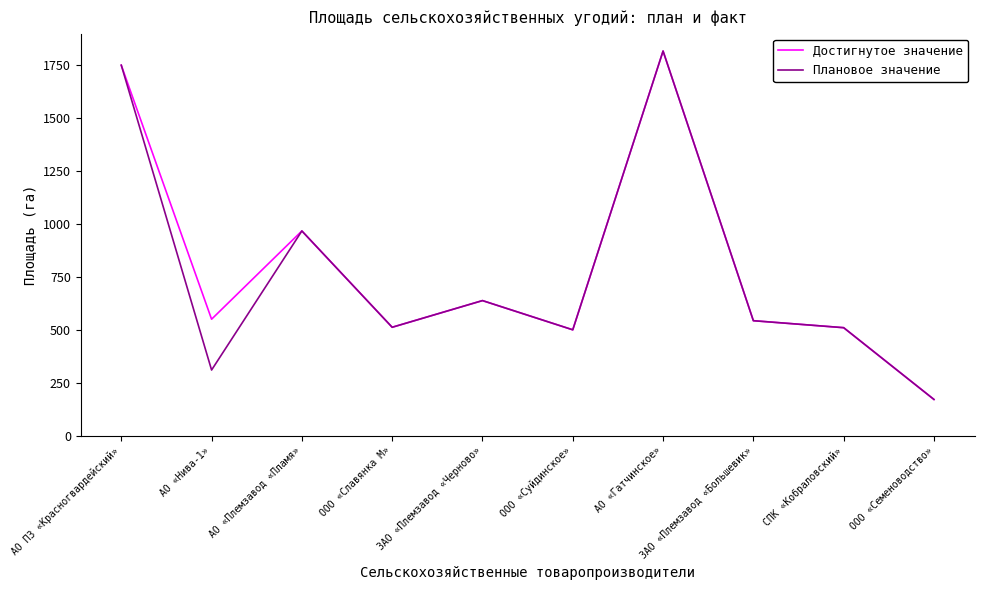

Between АО «Нива-1» and ЗАО «Племзавод «Черново», which series saw the biggest shift?

Плановое значение